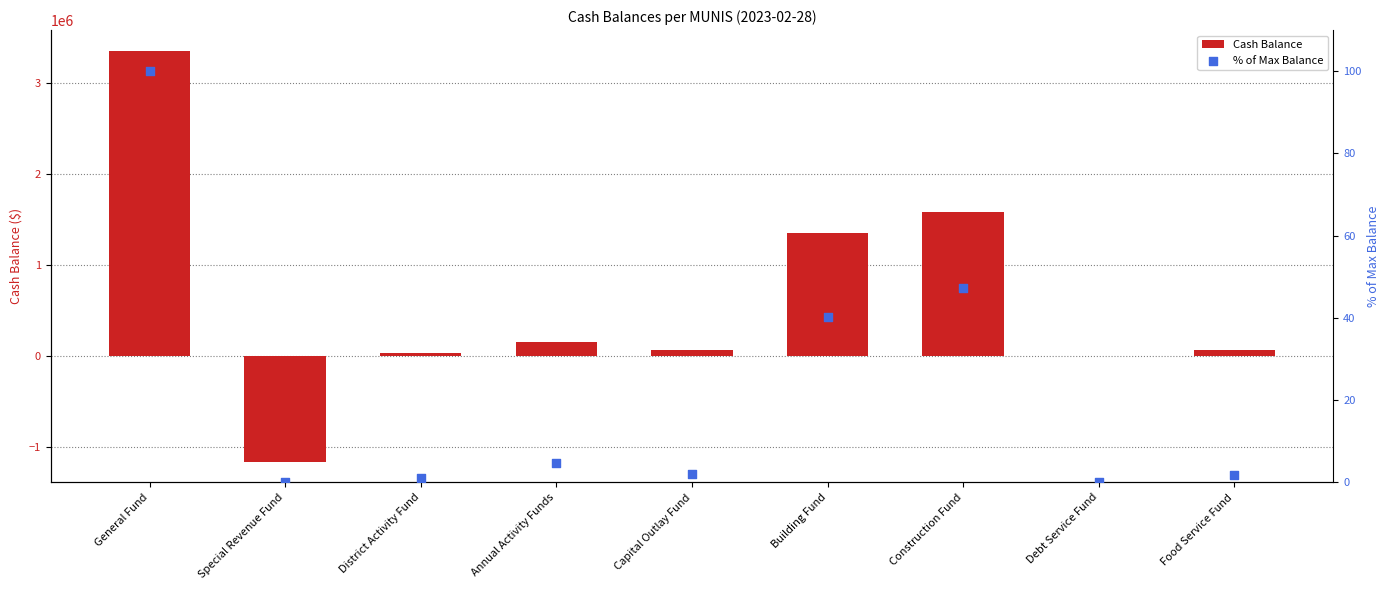

Which series reaches the minimum Y coordinate?

Cash Balance